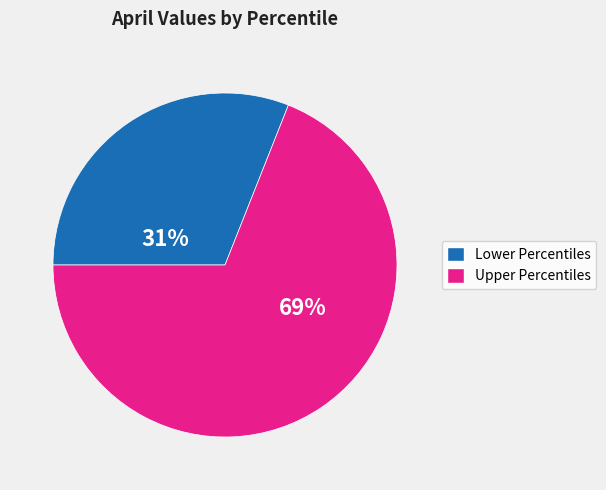

To the nearest percent, what is the average slice percentage?

50%